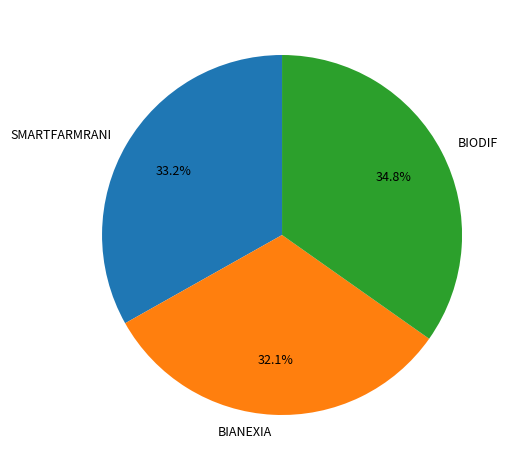

To the nearest percent, what is the difference between the largest and smallest slice percentages?

3%